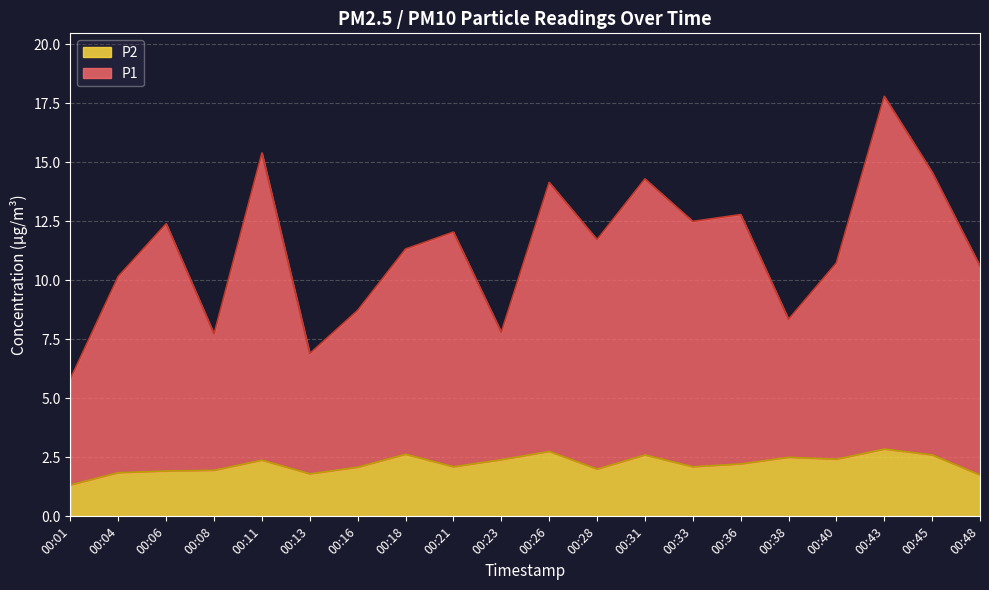

True or false: P2 and P1 intersect in this chart.

False